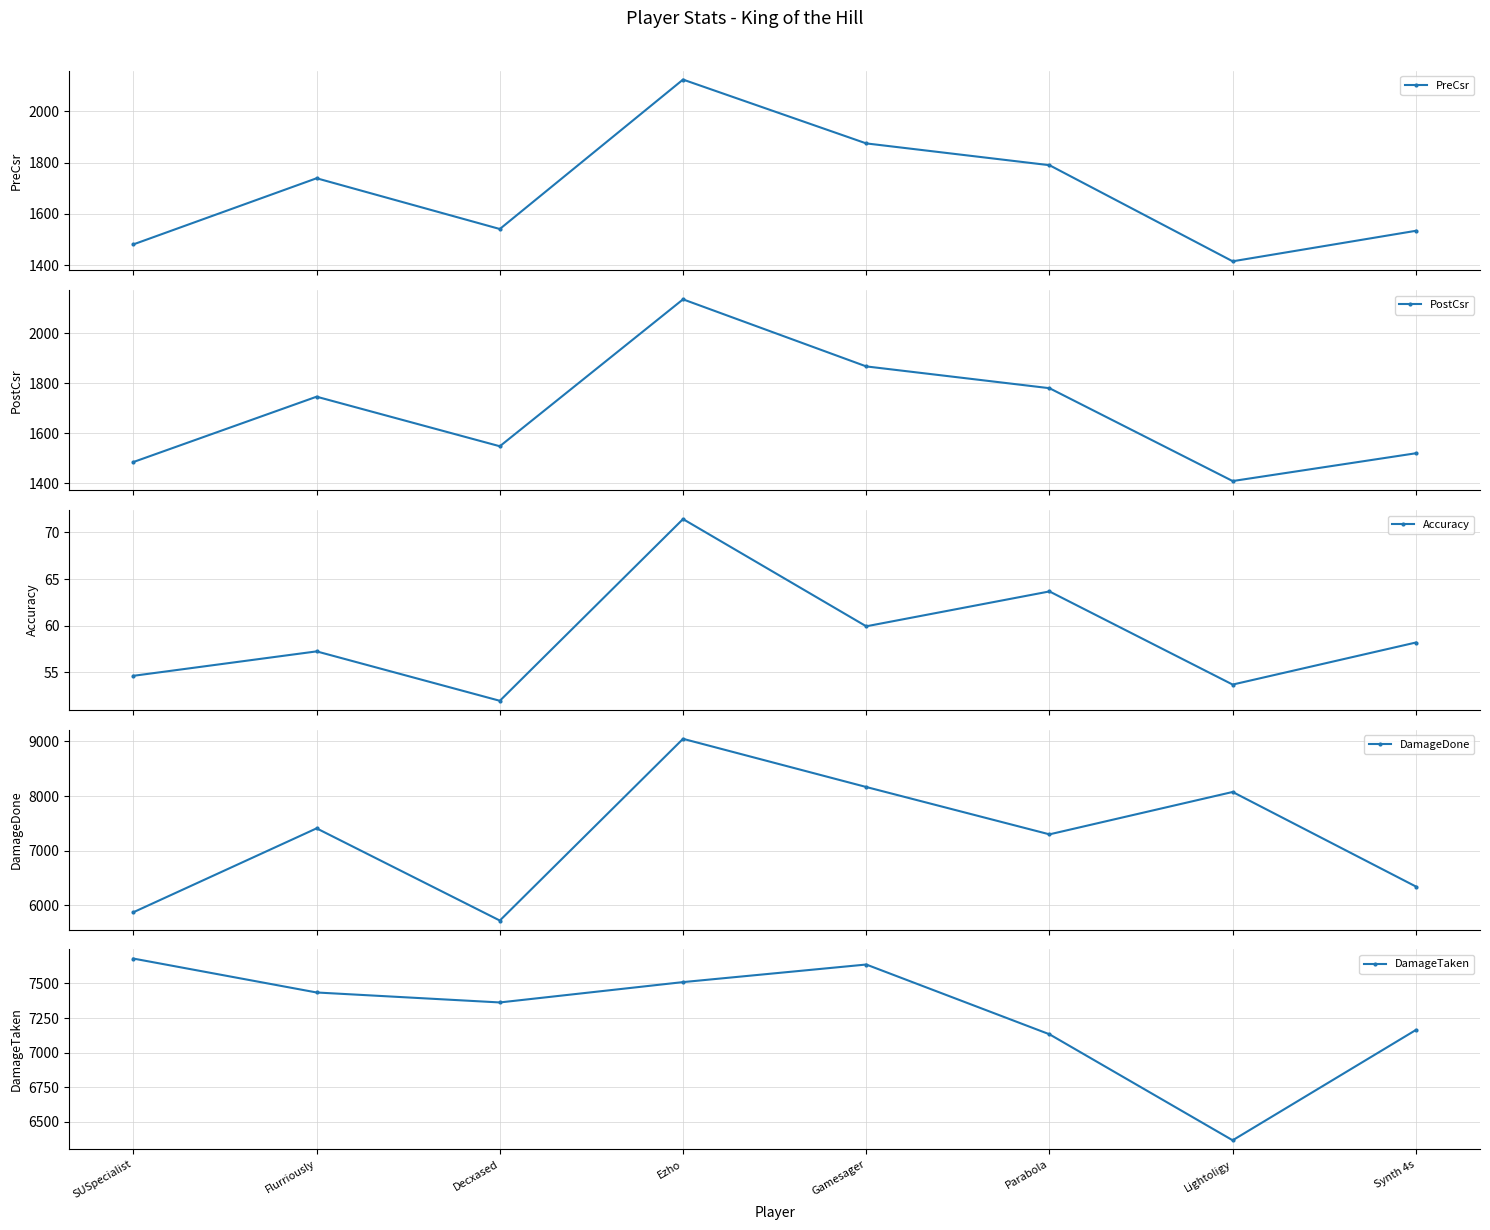

Is it true that DamageTaken equals 7637.0 at Gamesager?

True